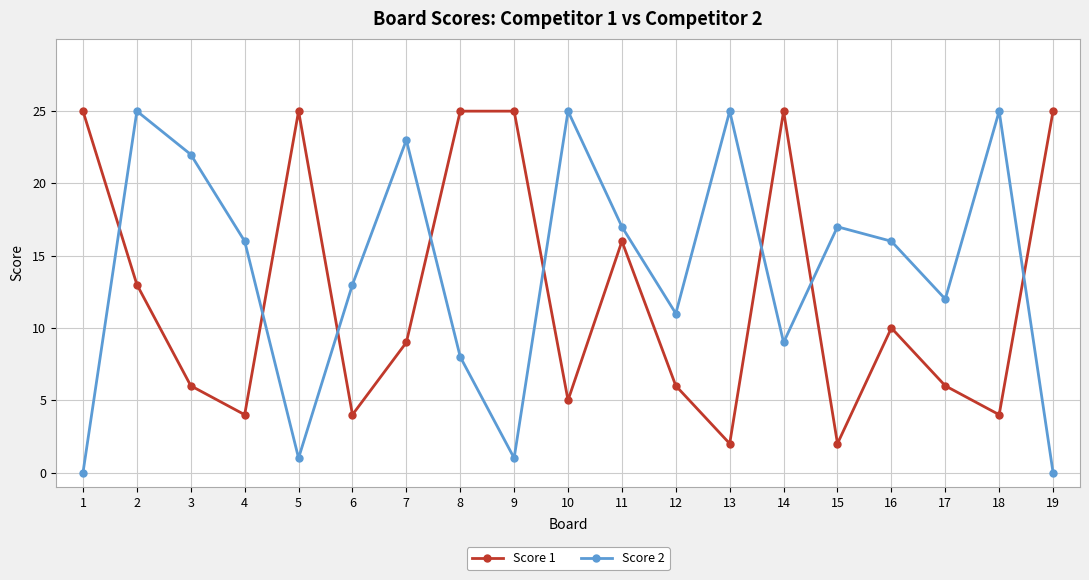

True or false: Score 2 has a value of 8 at 8.

True